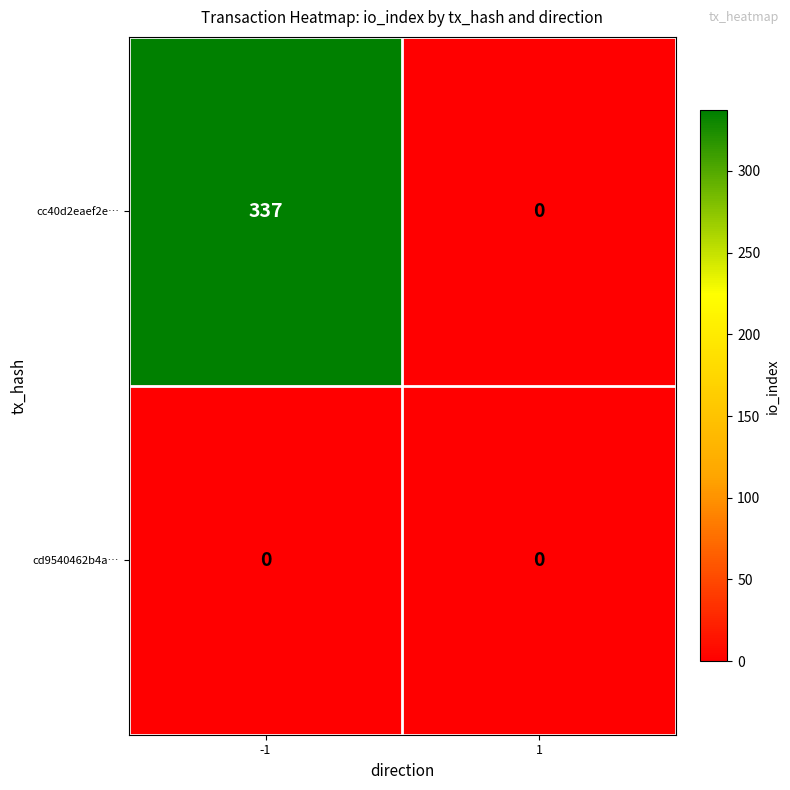

Which series has the widest spread of values?

cc40d2eaef2e…